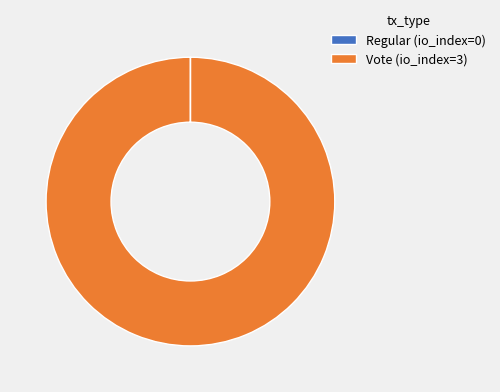

Is it true that Vote (io_index=3) is 100% of the pie?

True